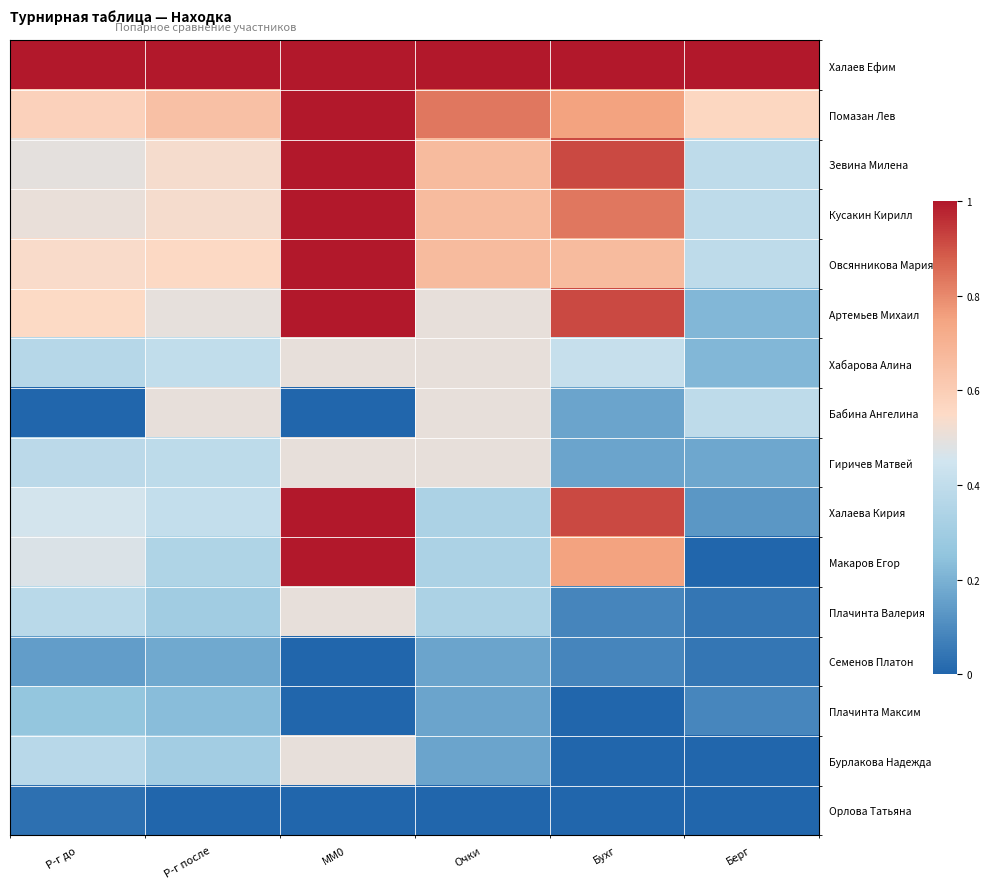

Reading left to right, extract all data points from this chart.

Халаев Ефим: Р-г до=1.0	Р-г после=1.0	MM0=1.0	Очки=1.0	Бухг=1.0	Берг=1.0
Помазан Лев: Р-г до=0.6	Р-г после=0.6	MM0=1.0	Очки=0.8	Бухг=0.8	Берг=0.6
Зевина Милена: Р-г до=0.5	Р-г после=0.5	MM0=1.0	Очки=0.7	Бухг=0.9	Берг=0.4
Кусакин Кирилл: Р-г до=0.5	Р-г после=0.5	MM0=1.0	Очки=0.7	Бухг=0.8	Берг=0.4
Овсянникова Мария: Р-г до=0.5	Р-г после=0.6	MM0=1.0	Очки=0.7	Бухг=0.7	Берг=0.4
Артемьев Михаил: Р-г до=0.6	Р-г после=0.5	MM0=1.0	Очки=0.5	Бухг=0.9	Берг=0.2
Хабарова Алина: Р-г до=0.4	Р-г после=0.4	MM0=0.5	Очки=0.5	Бухг=0.4	Берг=0.2
Бабина Ангелина: Р-г до=0.0	Р-г после=0.5	MM0=0.0	Очки=0.5	Бухг=0.2	Берг=0.4
Гиричев Матвей: Р-г до=0.4	Р-г после=0.4	MM0=0.5	Очки=0.5	Бухг=0.2	Берг=0.2
Халаева Кирия: Р-г до=0.5	Р-г после=0.4	MM0=1.0	Очки=0.3	Бухг=0.9	Берг=0.1
Макаров Егор: Р-г до=0.5	Р-г после=0.3	MM0=1.0	Очки=0.3	Бухг=0.8	Берг=0.0
Плачинта Валерия: Р-г до=0.4	Р-г после=0.3	MM0=0.5	Очки=0.3	Бухг=0.1	Берг=0.0
Семенов Платон: Р-г до=0.1	Р-г после=0.2	MM0=0.0	Очки=0.2	Бухг=0.1	Берг=0.0
Плачинта Максим: Р-г до=0.3	Р-г после=0.2	MM0=0.0	Очки=0.2	Бухг=0.0	Берг=0.1
Бурлакова Надежда: Р-г до=0.4	Р-г после=0.3	MM0=0.5	Очки=0.2	Бухг=0.0	Берг=0.0
Орлова Татьяна: Р-г до=0.0	Р-г после=0.0	MM0=0.0	Очки=0.0	Бухг=0.0	Берг=0.0